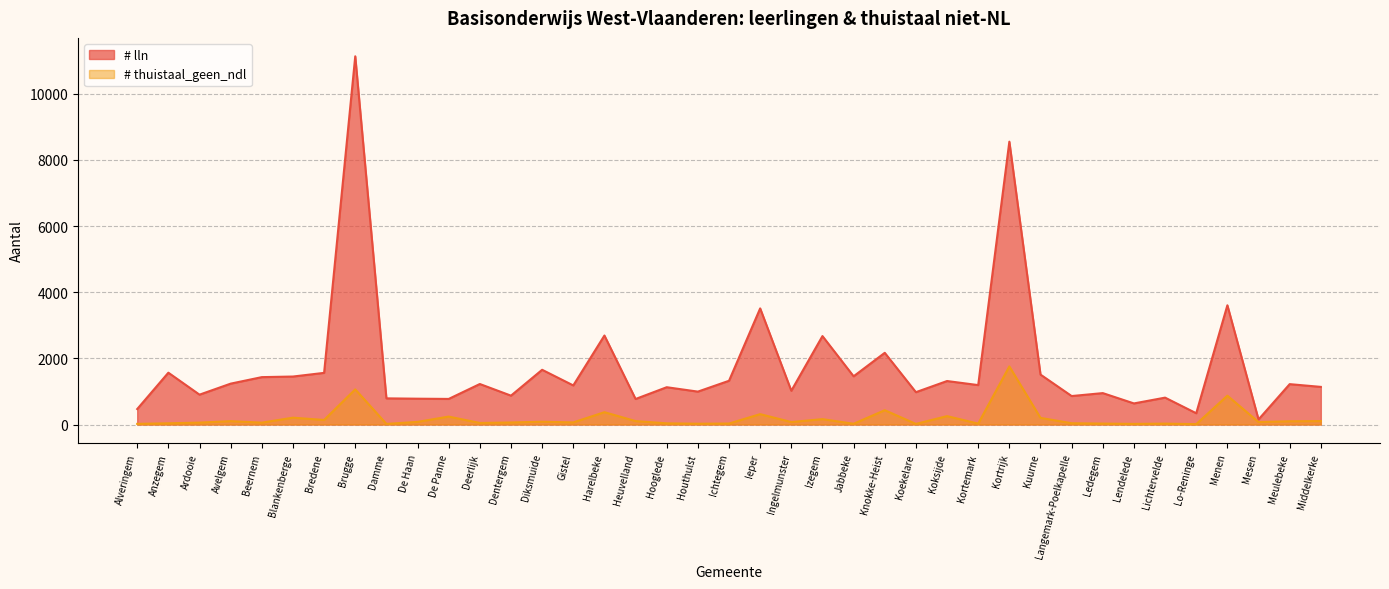

How many data points in # lln are less than 1192?

19